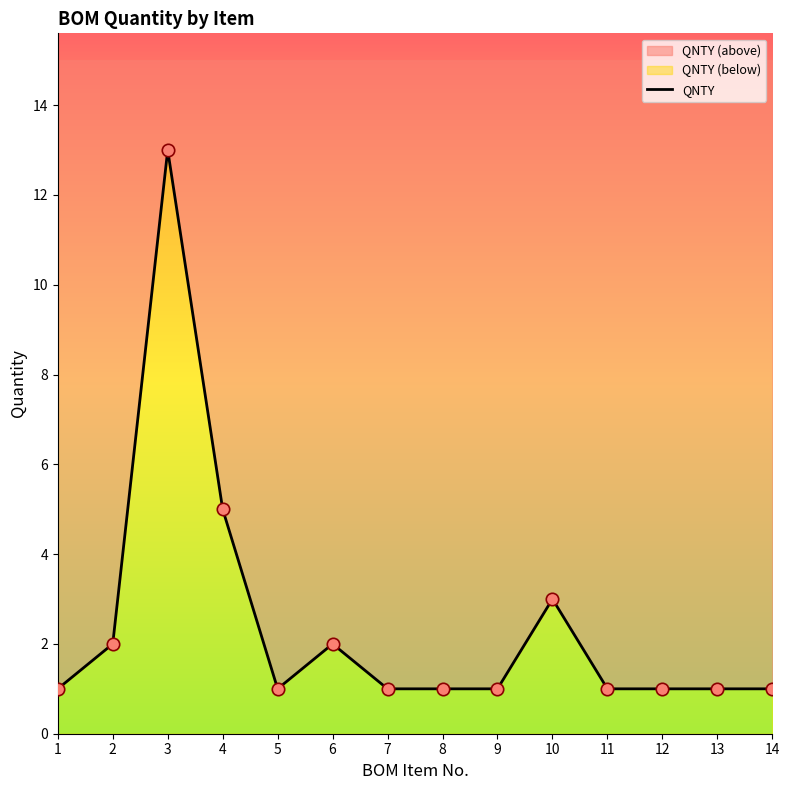

Between 2 and 8, which is larger?

2